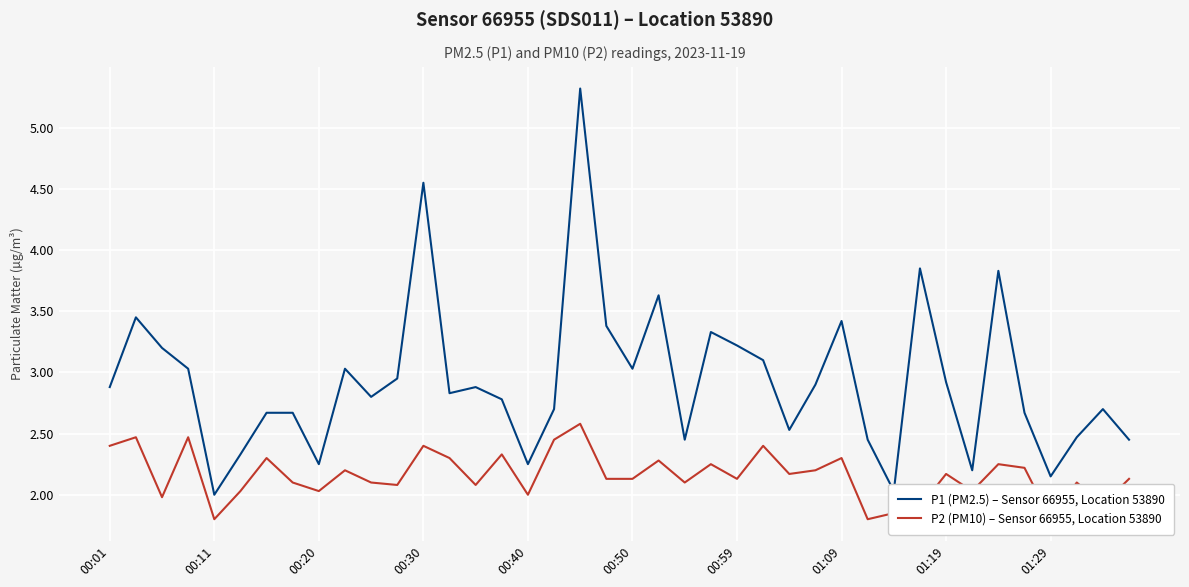

True or false: P1 (PM2.5) – Sensor 66955, Location 53890 has a value of 5.0 at 00:01.

False